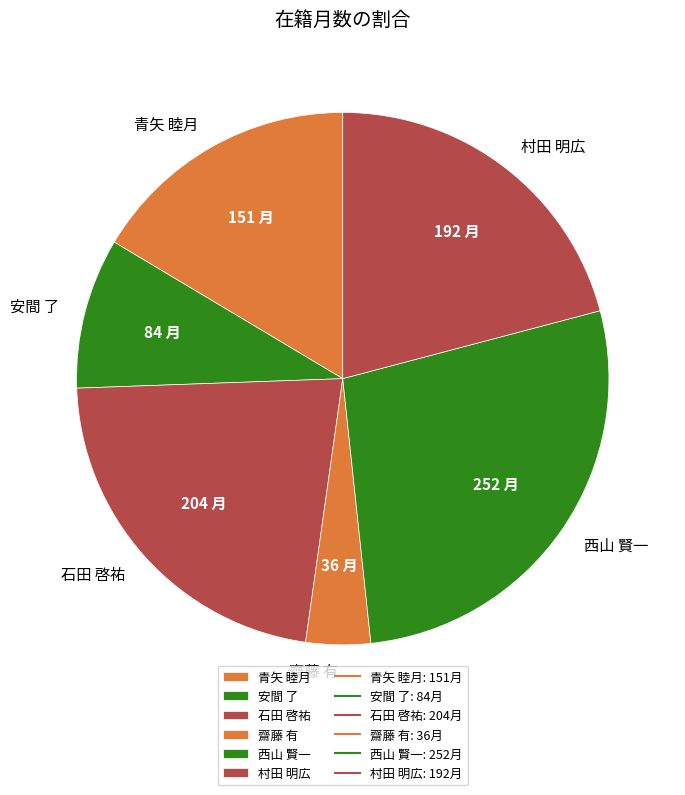

Which has a higher value, 安間 了 or 西山 賢一?

西山 賢一